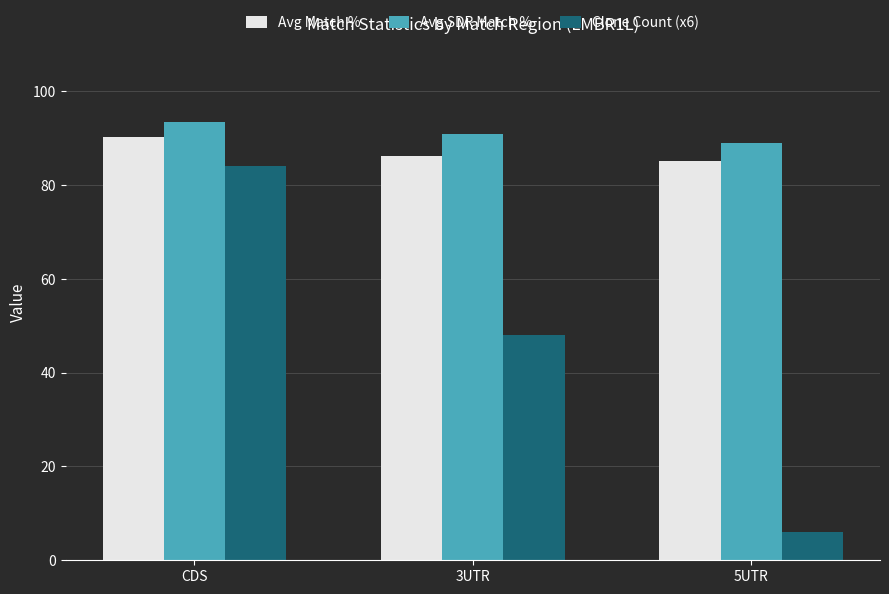

At 5UTR, list the series in order from smallest to largest.

Clone Count (x6), Avg Match %, Avg SDR Match %